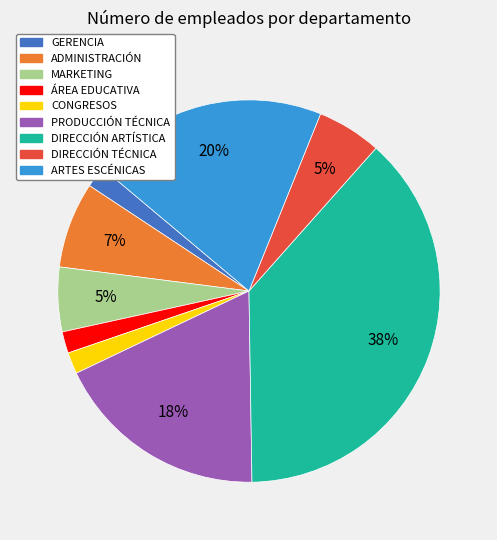

Which category has the biggest portion of the pie?

DIRECCIÓN ARTÍSTICA